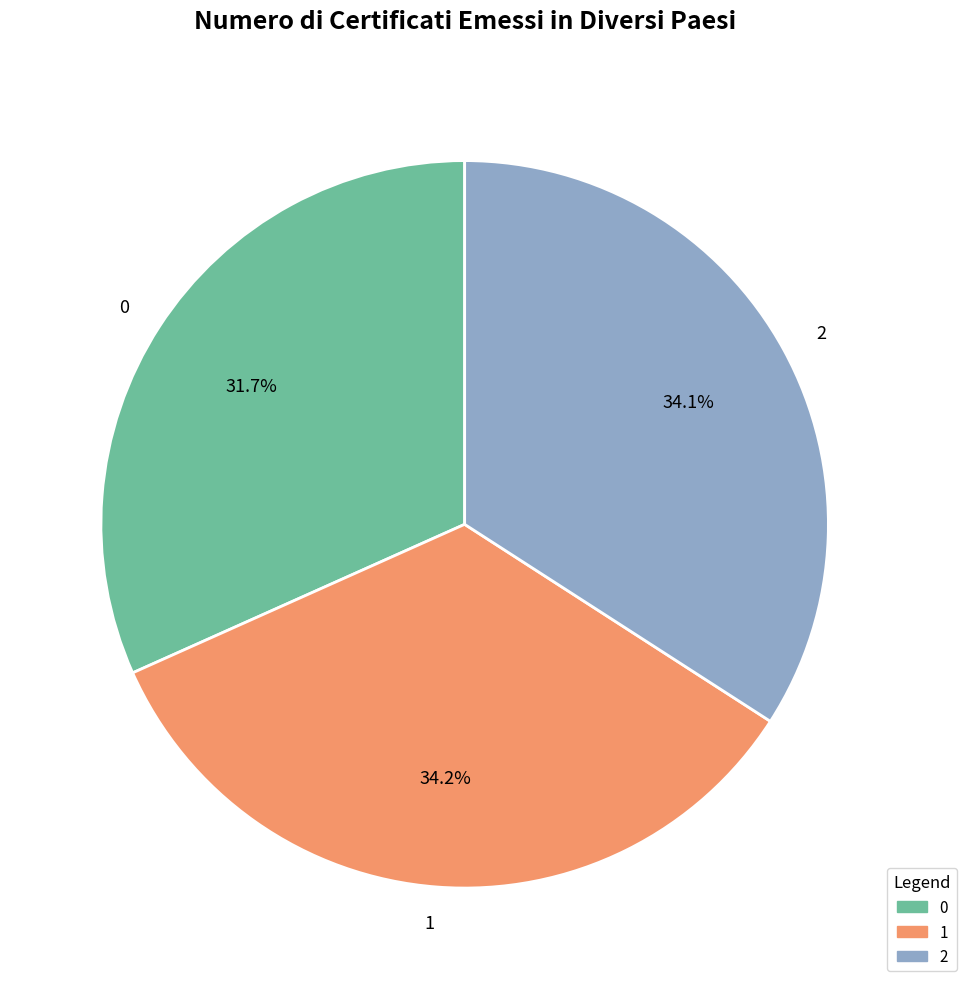

To the nearest percent, what is the average slice percentage?

33%